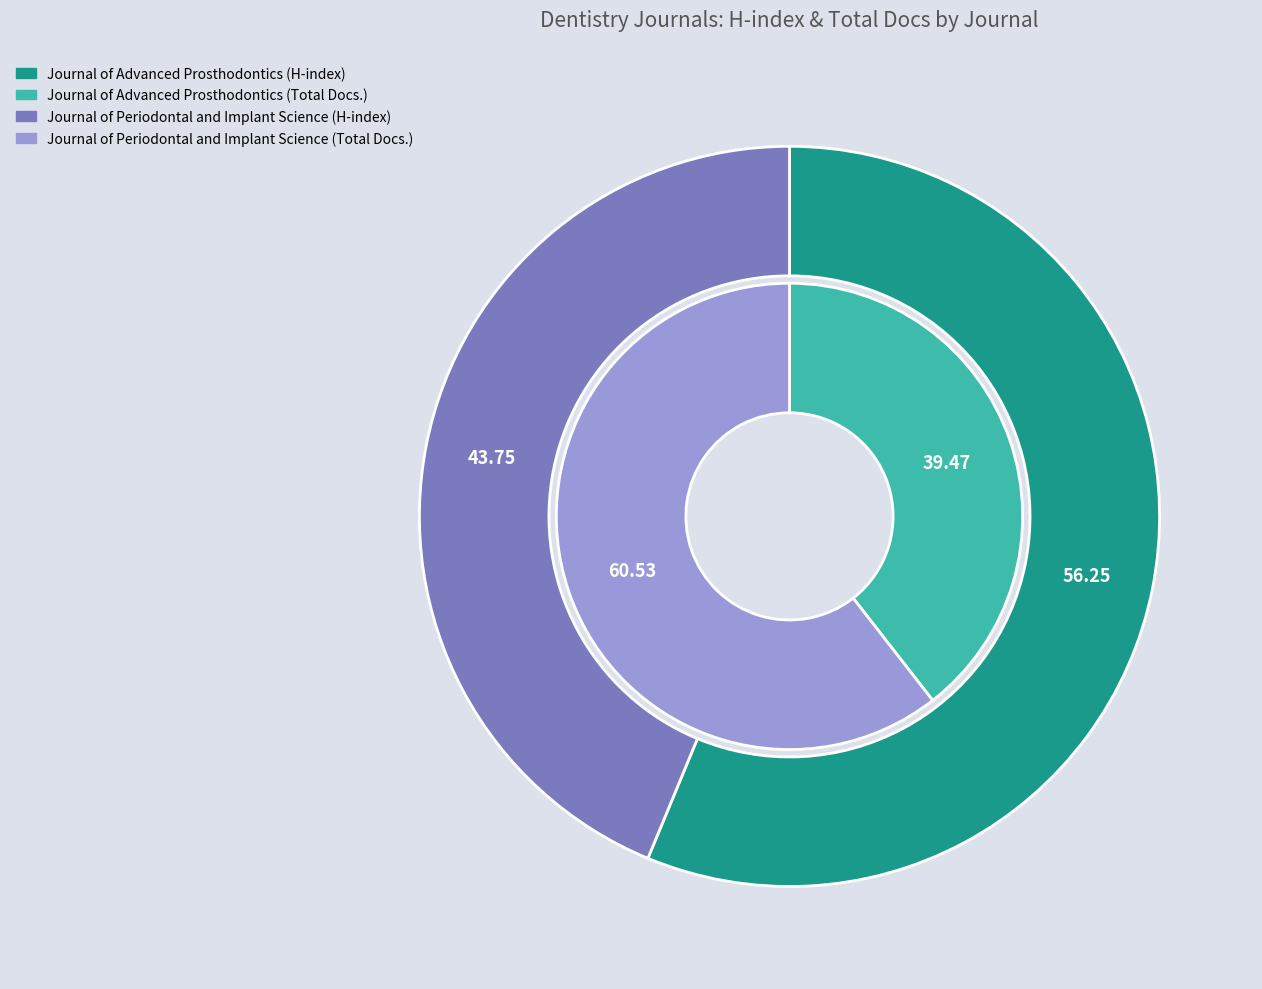

To the nearest percent, what percentage of the pie is Journal of Advanced Prosthodontics?

39%